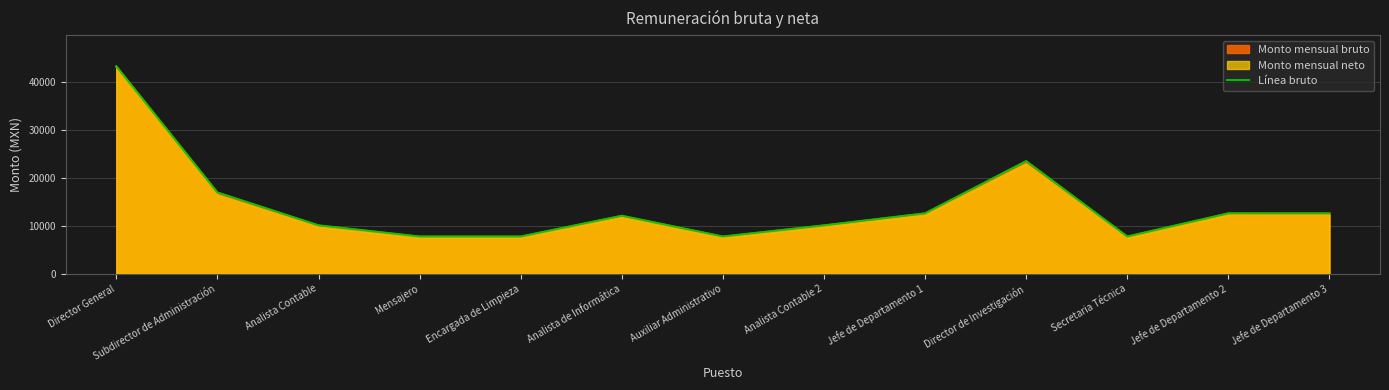

What is the label of the 13th point from the left?

Jefe de Departamento 3